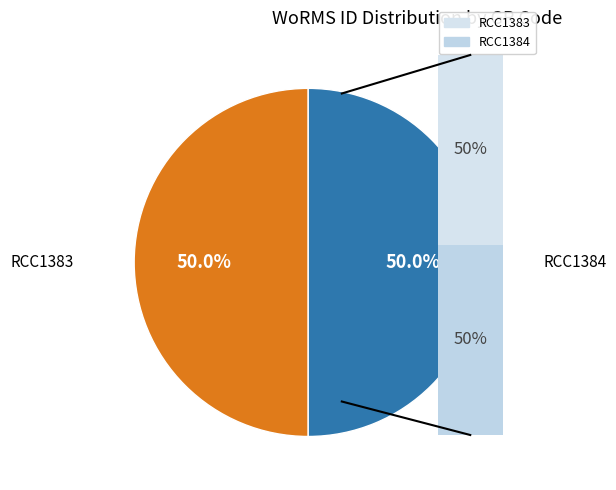

To the nearest percent, what is the combined percentage of RCC1383 and RCC1384?

100%